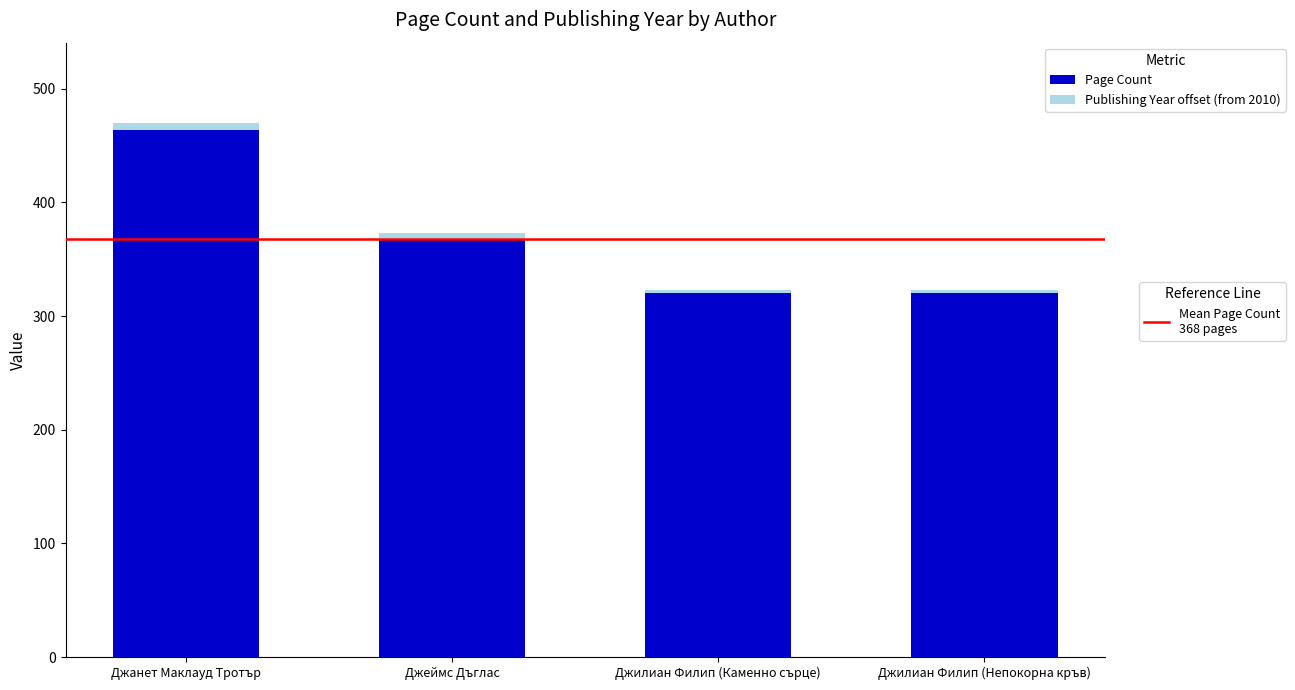

Reading left to right, what are the values for Page Count?

Джанет Маклауд Тротър=464	Джеймс Дъглас=368	Джилиан Филип (Каменно сърце)=320	Джилиан Филип (Непокорна кръв)=320